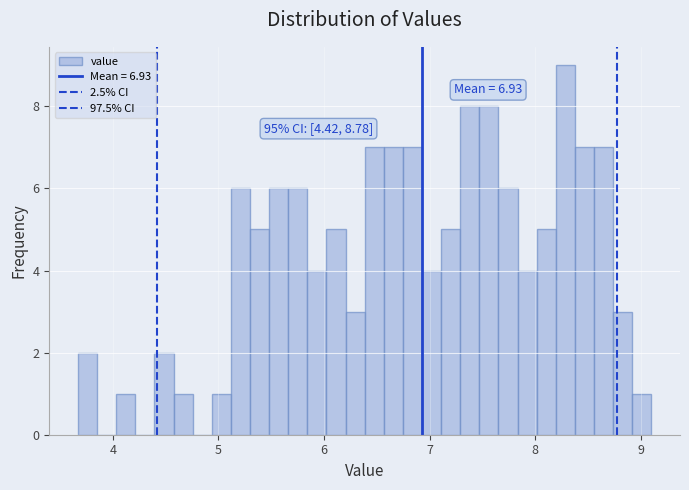

Read against the x-axis, roughly where is the centre of the tallest bar?

8.3